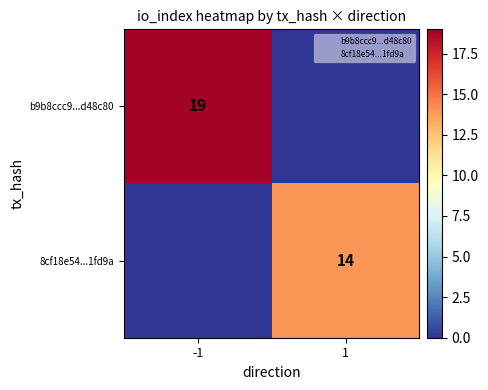

At which label is b9b8ccc9...d48c80 closest to 9?

1